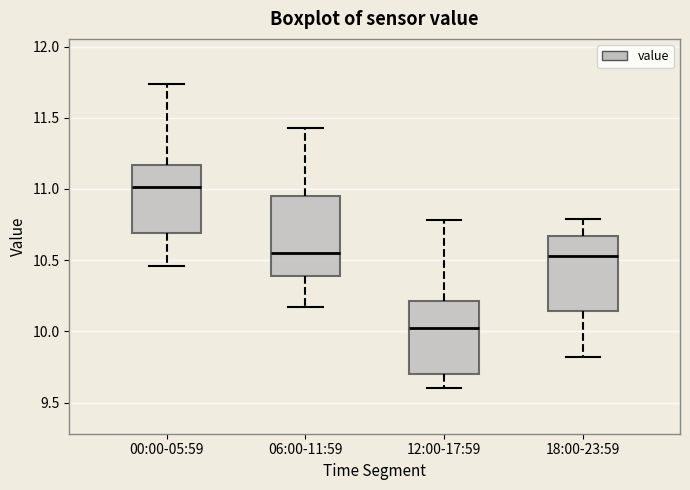

Which box's median line is the lowest?

12:00-17:59